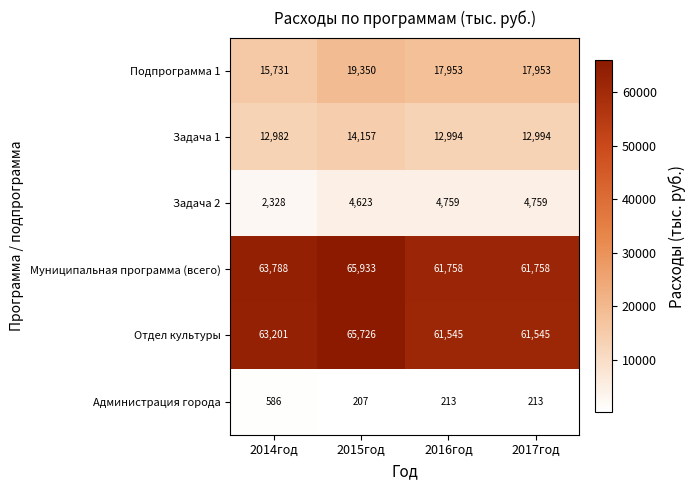

At 2015год, list the series in order from largest to smallest.

Муниципальная программа (всего), Отдел культуры, Подпрограмма 1, Задача 1, Задача 2, Администрация города